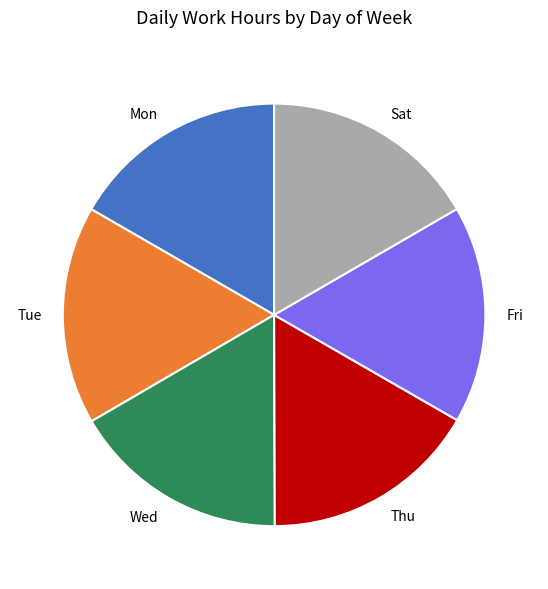

Does any single category account for the majority?

No